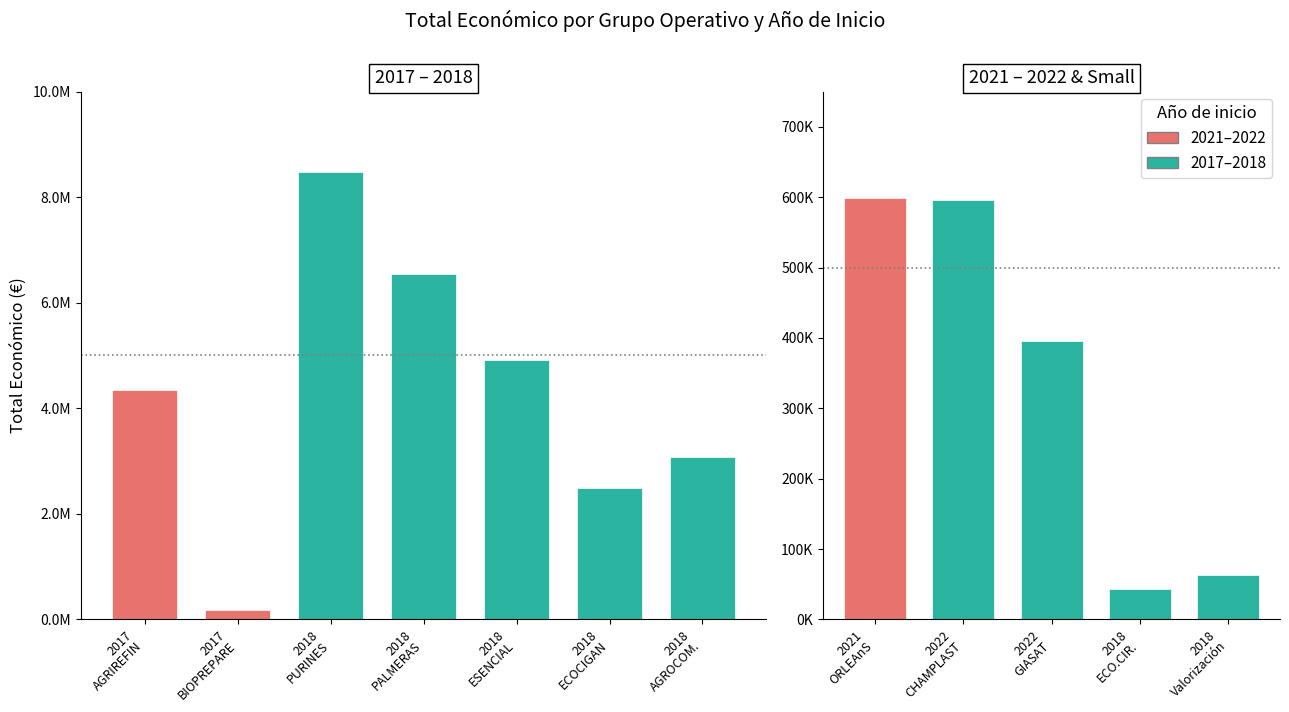

What is the smallest value displayed?

42845